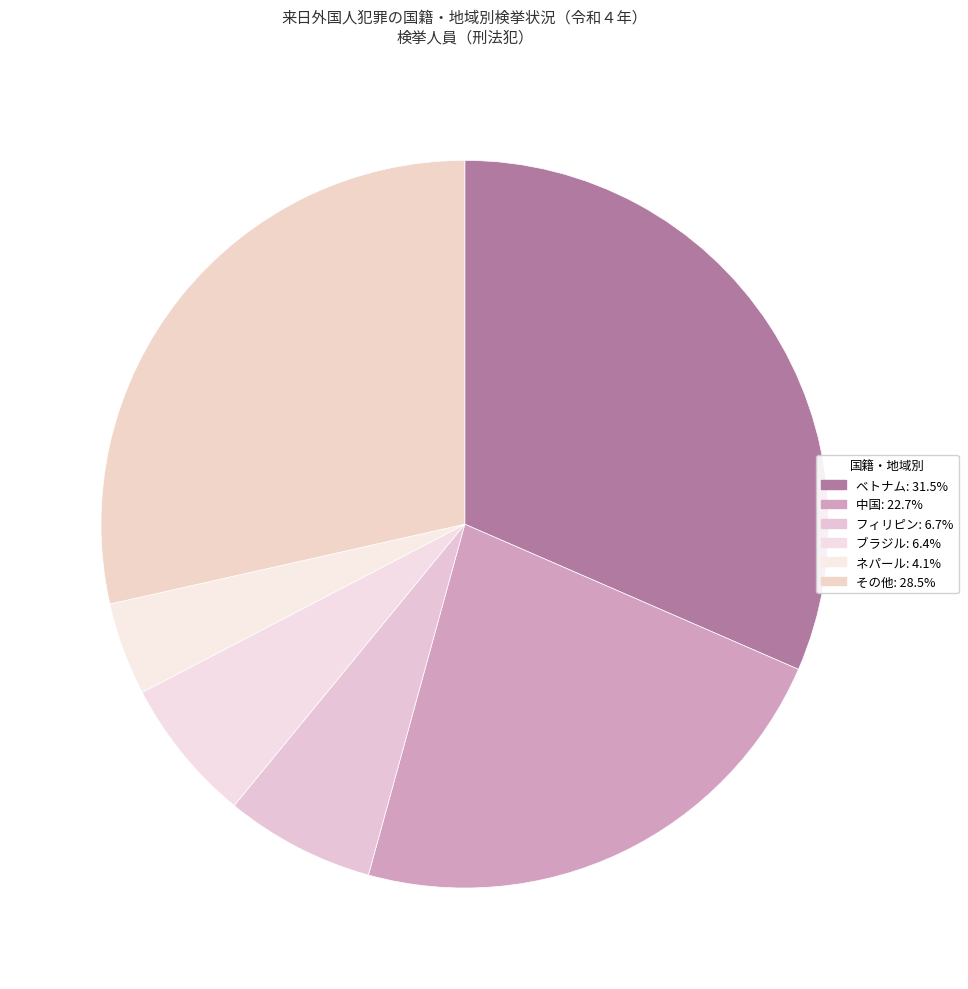

Count the number of slices in the pie.

6